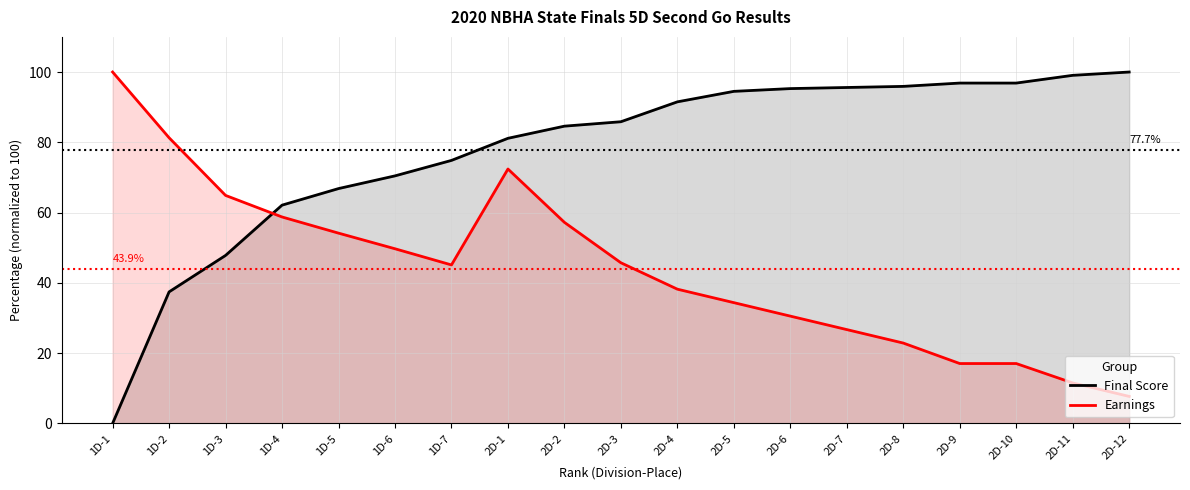

Rank the series by their average value, from highest to lowest.

Final Score (normalized), Earnings (normalized)